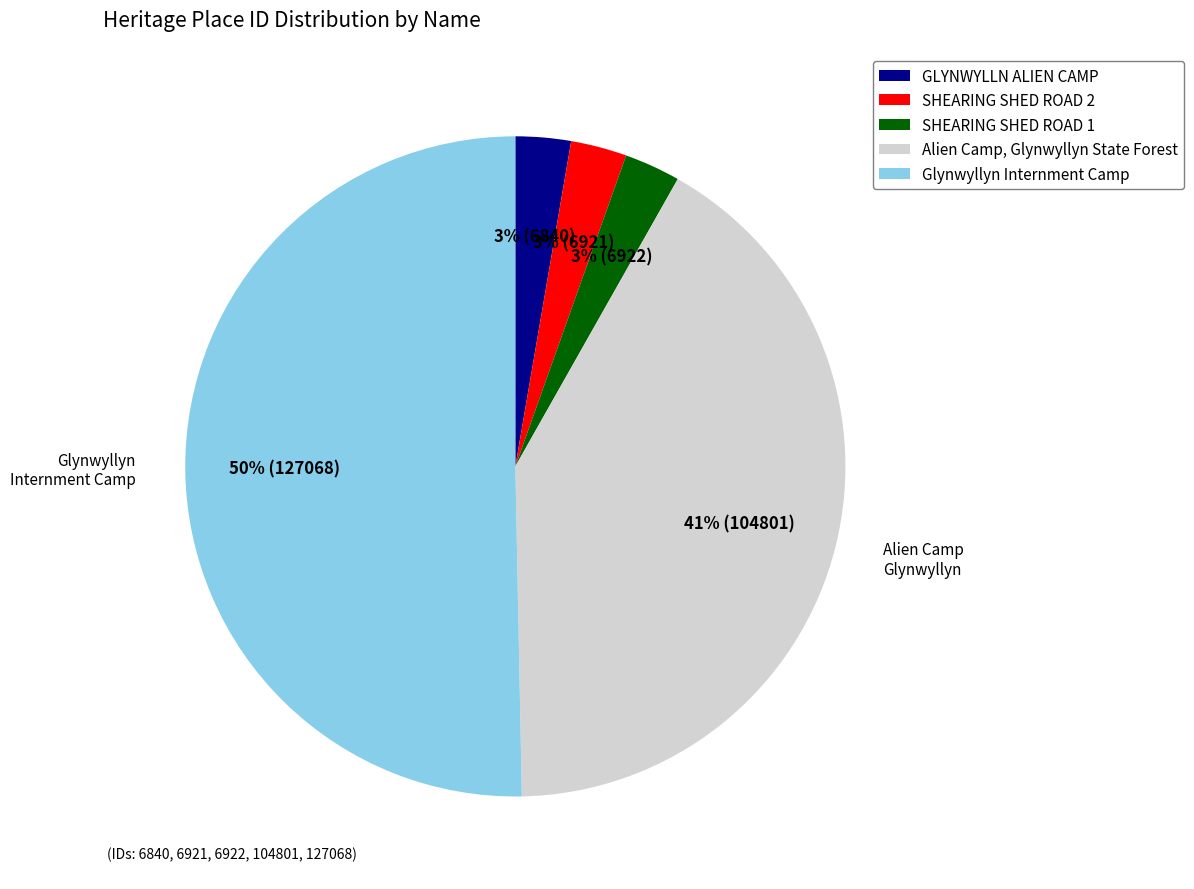

How many segments does this pie chart have?

5